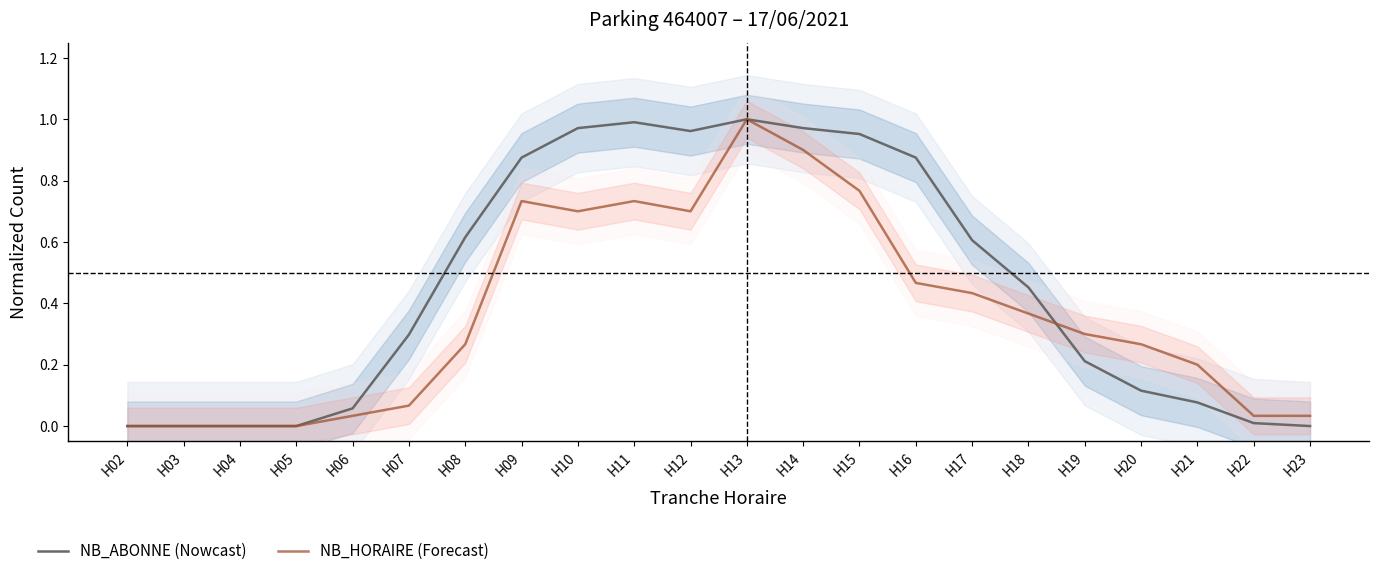

Reading right to left, extract all data points from this chart.

NB_ABONNE (Nowcast): 0.0	0.0	0.1	0.1	0.2	0.5	0.6	0.9	1.0	1.0	1.0	1.0	1.0	1.0	0.9	0.6	0.3	0.1	0.0	0.0	0.0	0.0
NB_HORAIRE (Forecast): 0.0	0.0	0.2	0.3	0.3	0.4	0.4	0.5	0.8	0.9	1.0	0.7	0.7	0.7	0.7	0.3	0.1	0.0	0.0	0.0	0.0	0.0